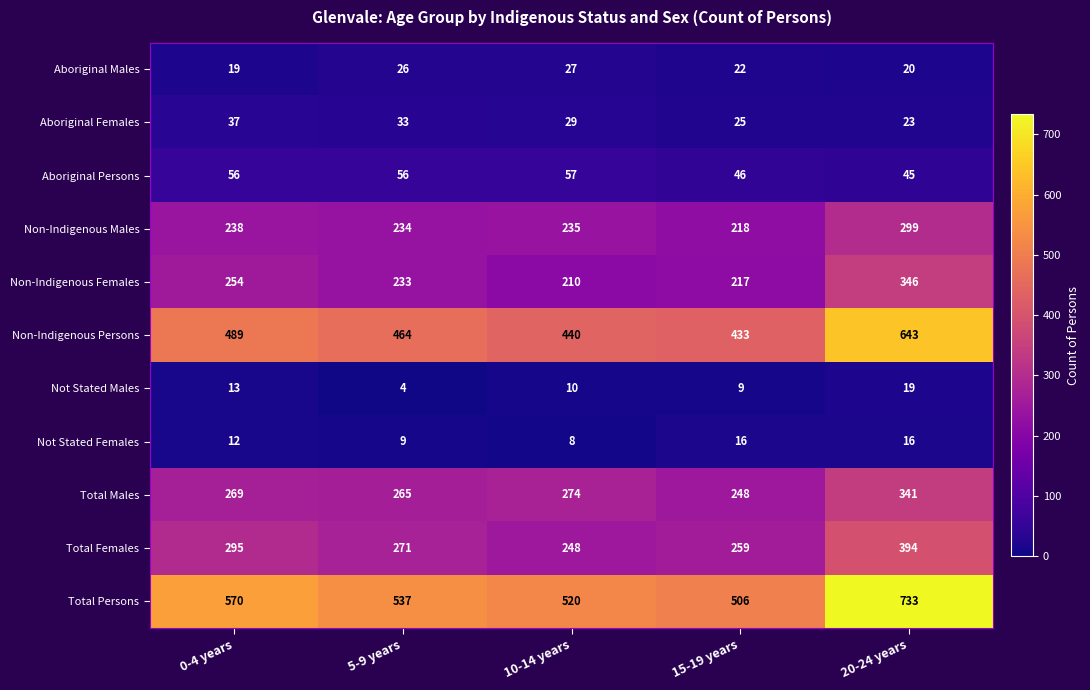

Which series changed the most between 0-4 years and 20-24 years?

Total Persons